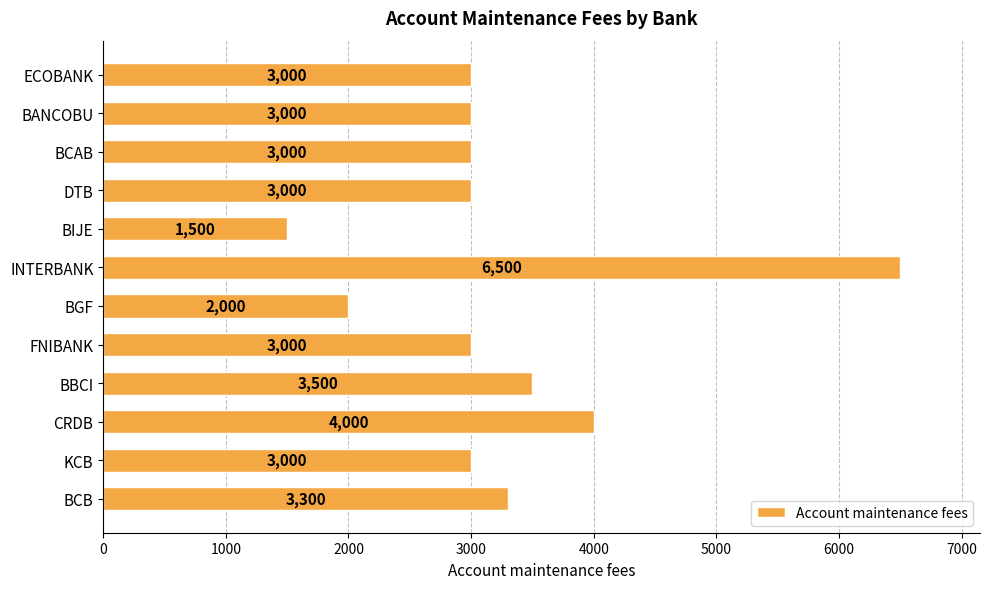

Is it true that the value at CRDB is 4000?

True